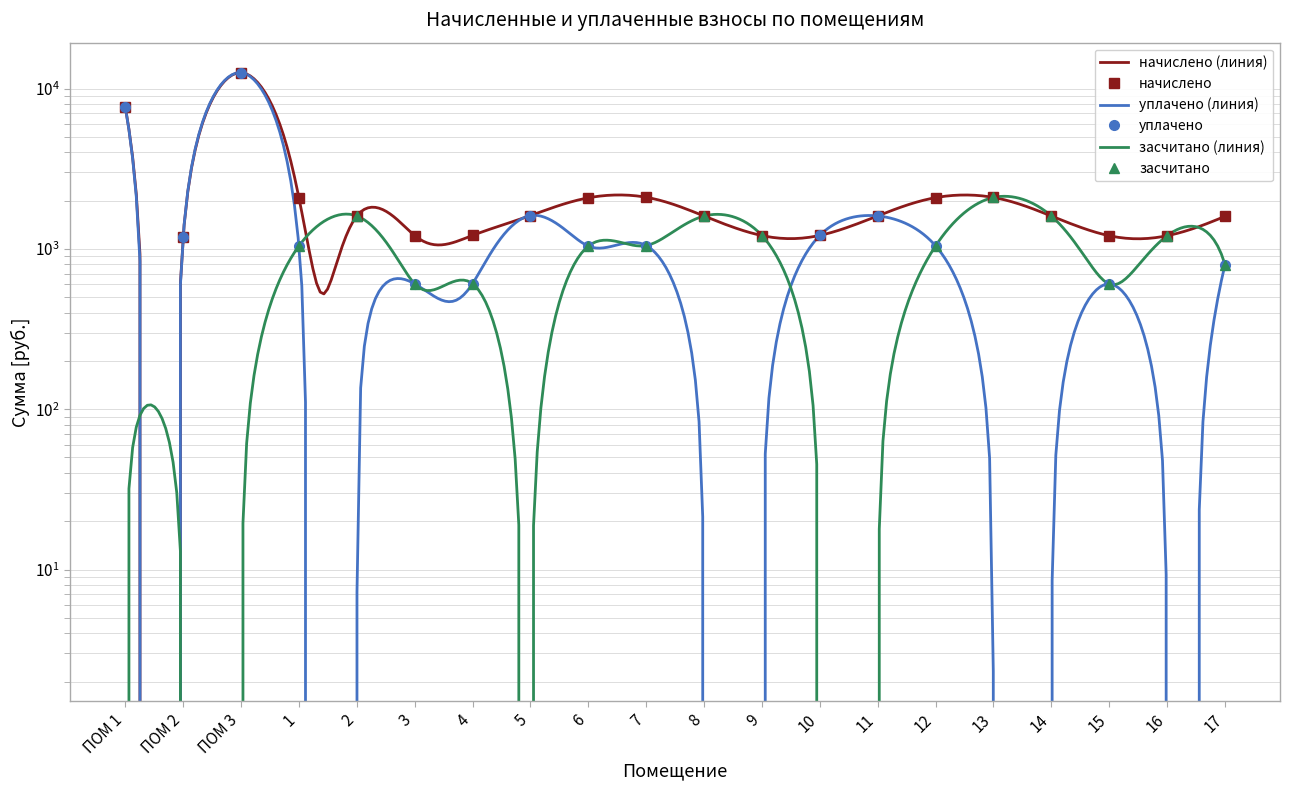

Reading left to right, list all the values displayed in this chart.

начислено: ПОМ 1=7714.2	ПОМ 2=1192.3	ПОМ 3=12580.1	1=2086.6	2=1606.3	3=1211.6	4=1214.4	5=1614.6	6=2083.8	7=2100.4	8=1603.6	9=1211.6	10=1214.4	11=1606.3	12=2089.3	13=2094.8	14=1603.6	15=1208.9	16=1208.9	17=1598.0
уплачено: ПОМ 1=7714.2	ПОМ 2=1192.3	ПОМ 3=12580.1	1=1043.3	2=0.0	3=605.8	4=607.2	5=1614.6	6=1041.9	7=1050.2	8=0.0	9=0.0	10=1214.4	11=1606.3	12=1044.7	13=0.0	14=0.0	15=604.4	16=0.0	17=799.0
засчитано: ПОМ 1=0.0	ПОМ 2=0.0	ПОМ 3=0.0	1=1043.3	2=1606.3	3=605.8	4=607.2	5=0.0	6=1041.9	7=1050.2	8=1603.6	9=1211.6	10=0.0	11=0.0	12=1044.7	13=2094.8	14=1603.6	15=604.4	16=1208.9	17=799.0